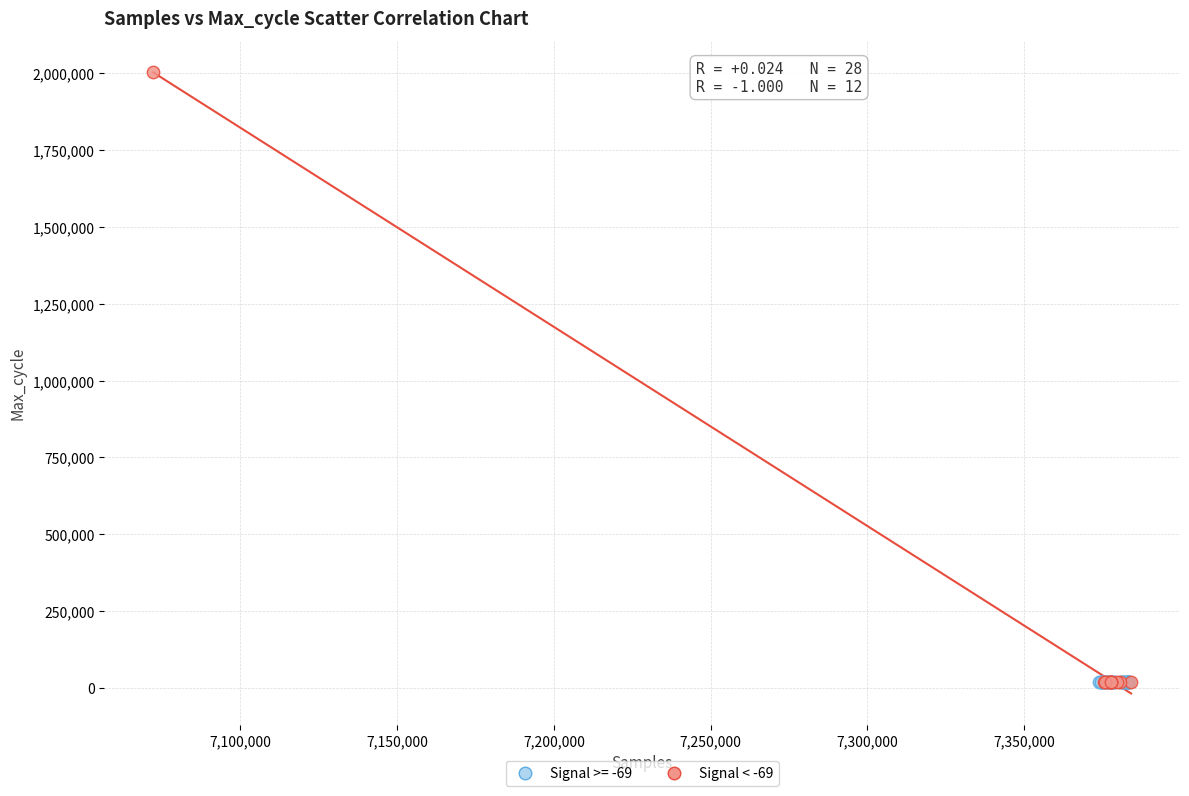

Which series has the largest Y range (max minus min)?

Signal < -69